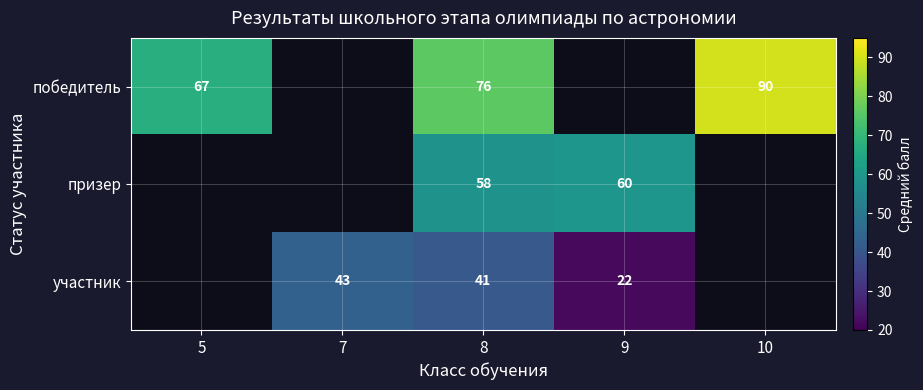

Is the value of участник at 9 greater than the value of призер at 9?

No